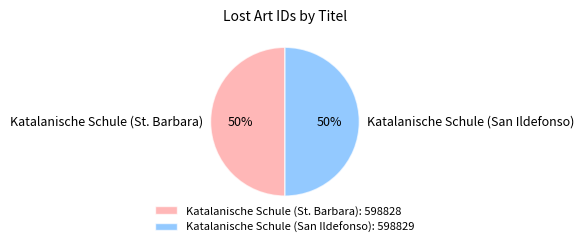

Combined, do Katalanische Schule (San Ildefonso) and Katalanische Schule (St. Barbara) account for over 50%?

Yes